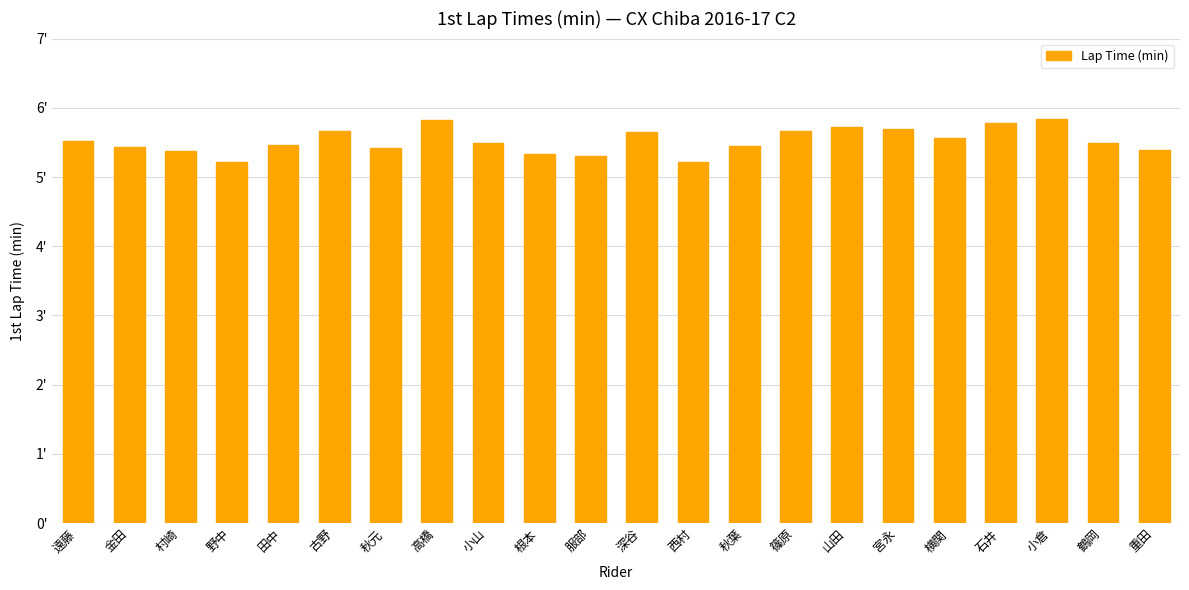

Which label corresponds to the smallest value in the chart?

西村